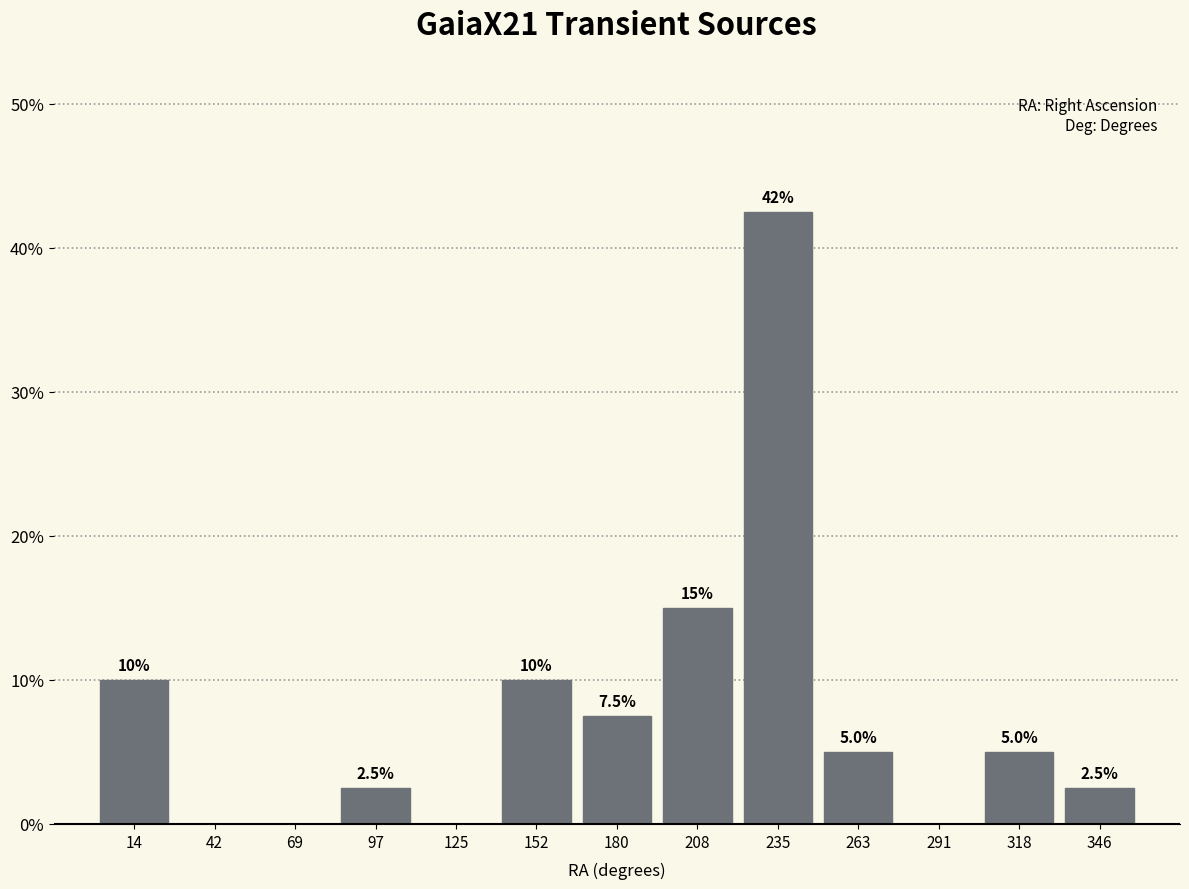

Which range on the x-axis has the tallest bar?

220 to 250